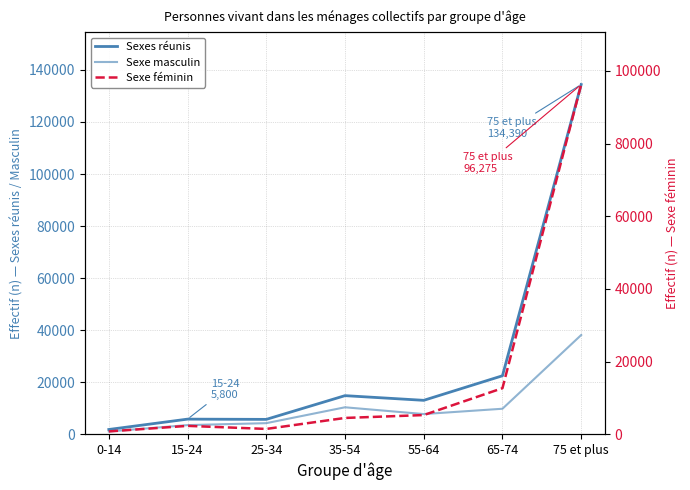

Which series changed the most between 0-14 and 65-74?

Sexes réunis